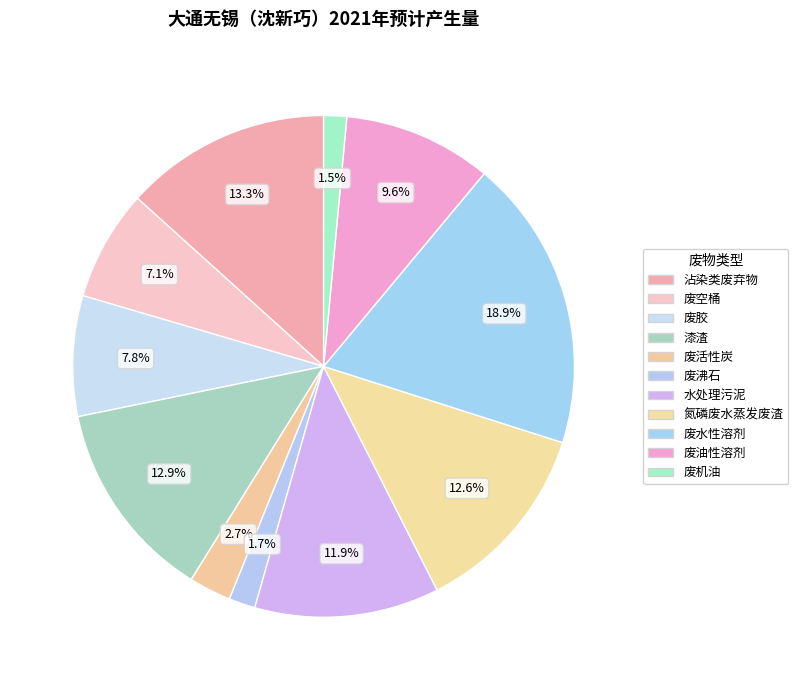

Count the number of slices in the pie.

11